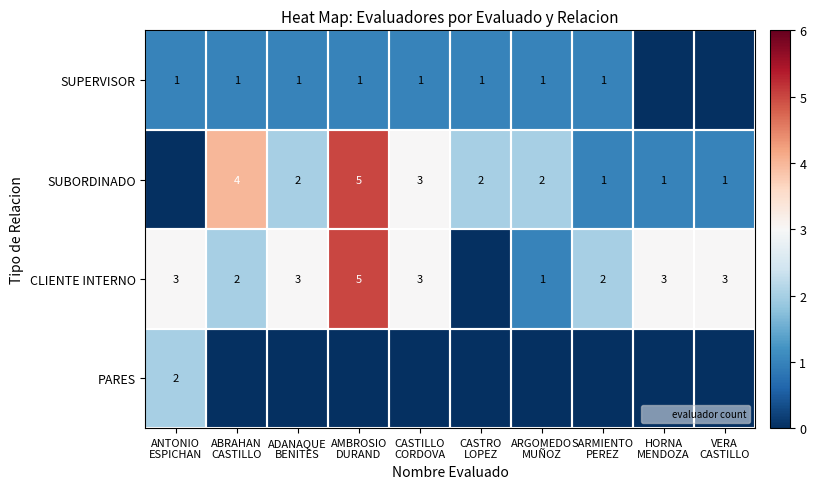

Which category has the highest value in the SUPERVISOR series?

ANTONIO ESPICHAN